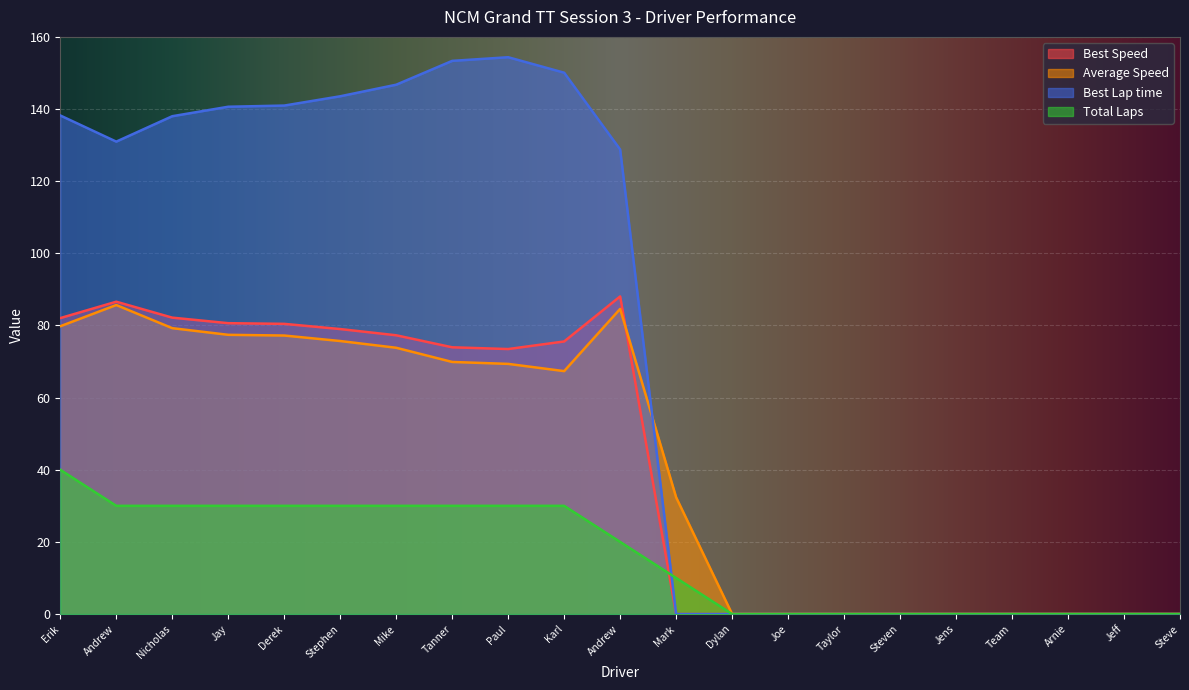

How many interior local peaks does the Best Lap time series have?

1